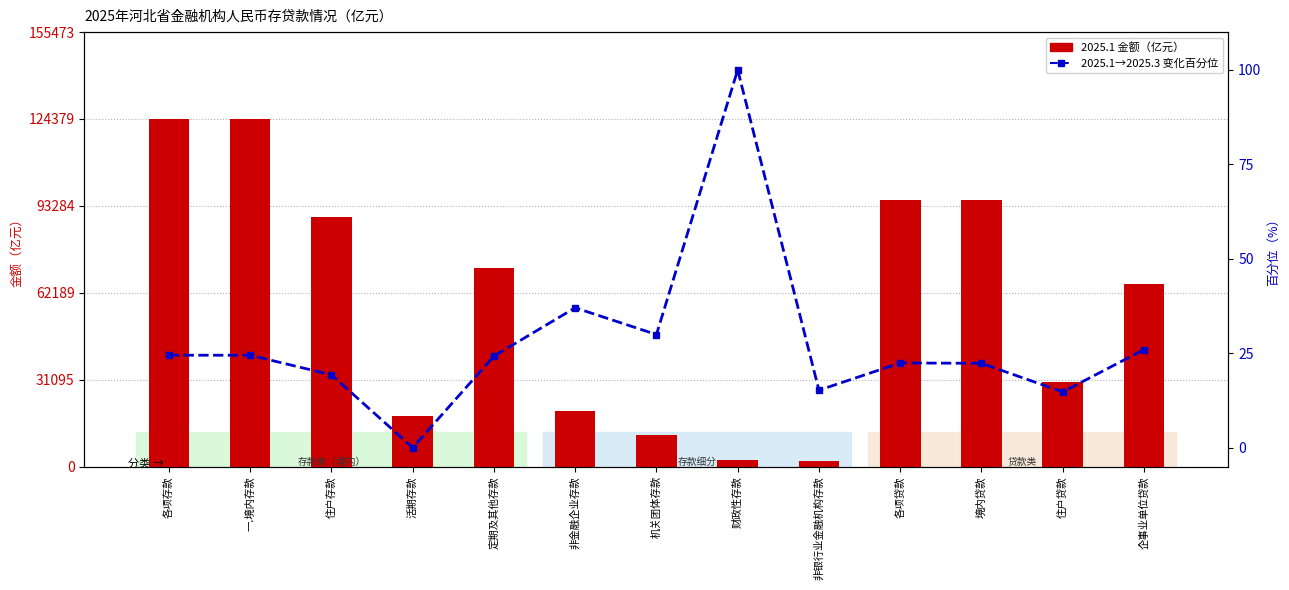

The 环比变化百分位 series shows 14.8 at 住户贷款. True or false?

True